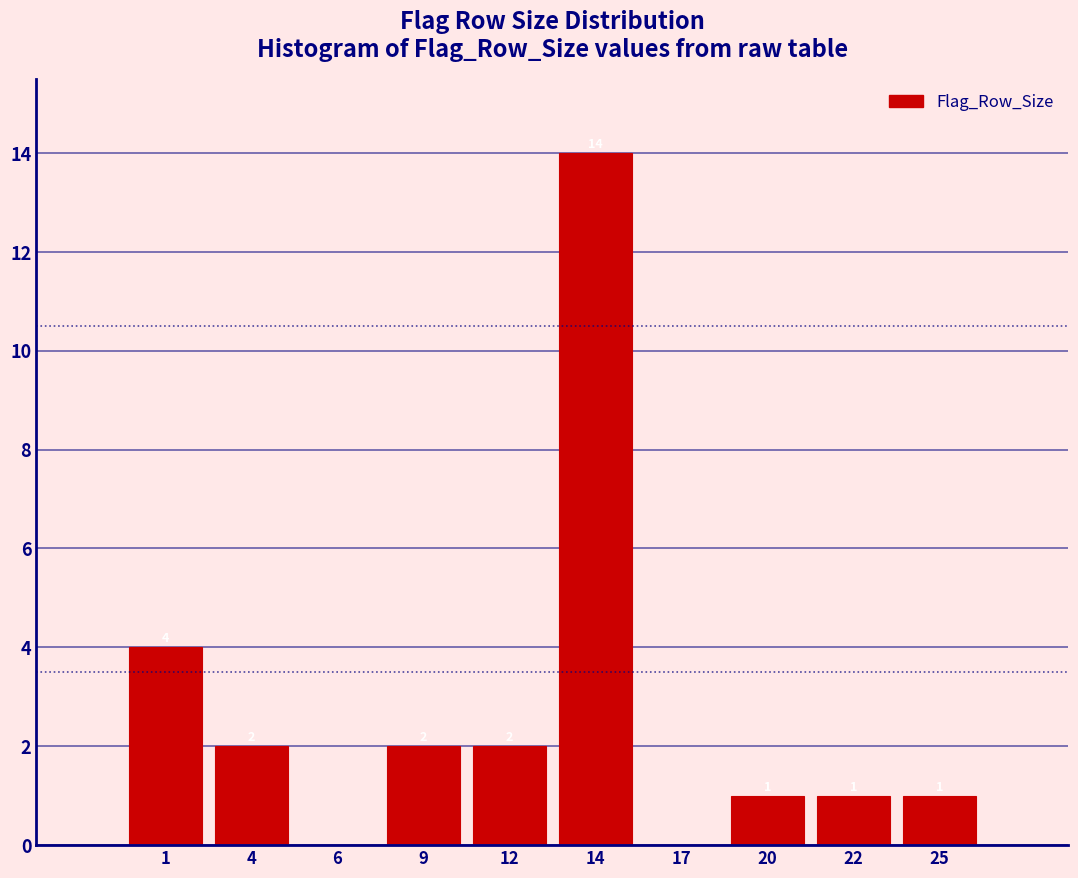

Reading left to right, what are all the values shown in this chart?

1=4	4=2	6=0	9=2	12=2	14=14	17=0	20=1	22=1	25=1